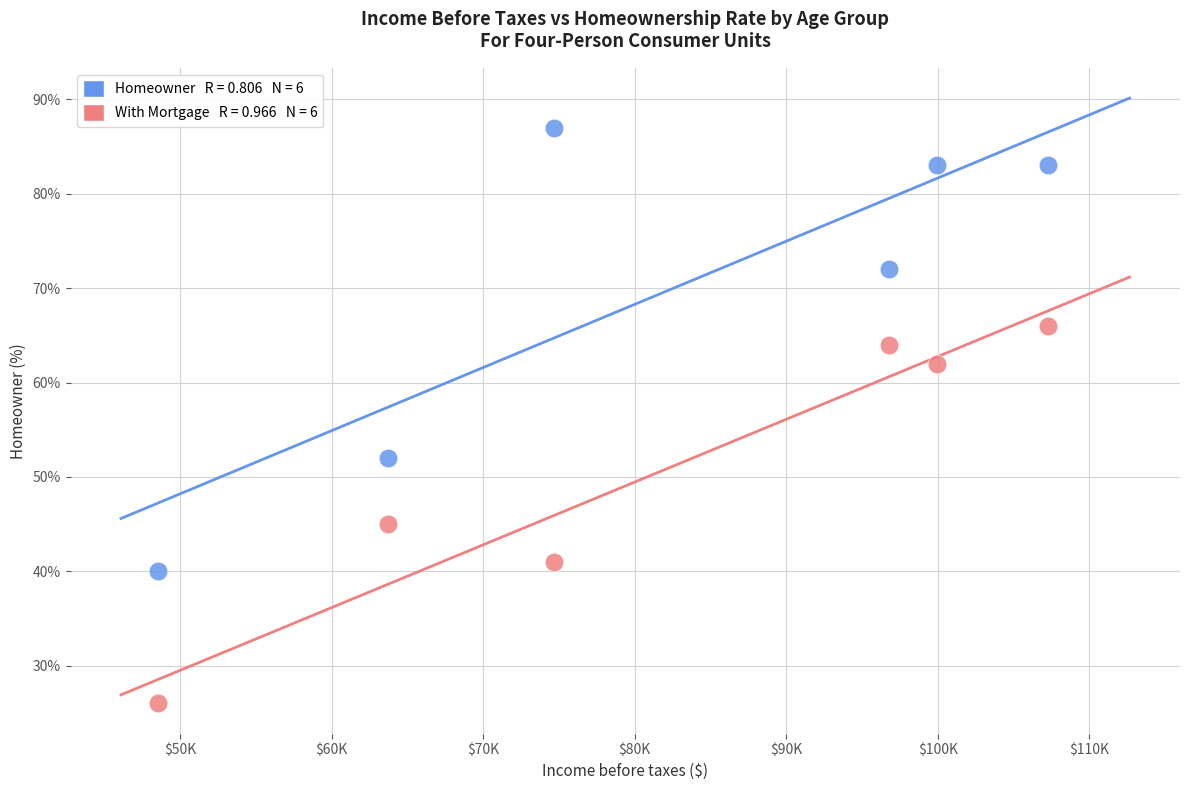

Across all data points, what is the range of Y values (max minus min)?

61